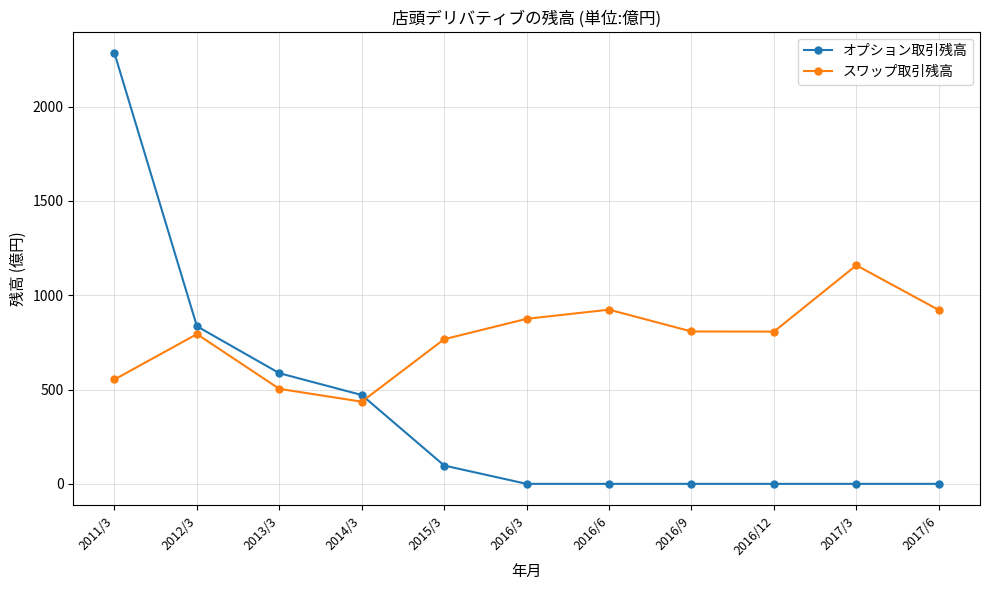

Which series ends up on top after the final intersection of オプション取引残高 and スワップ取引残高?

スワップ取引残高